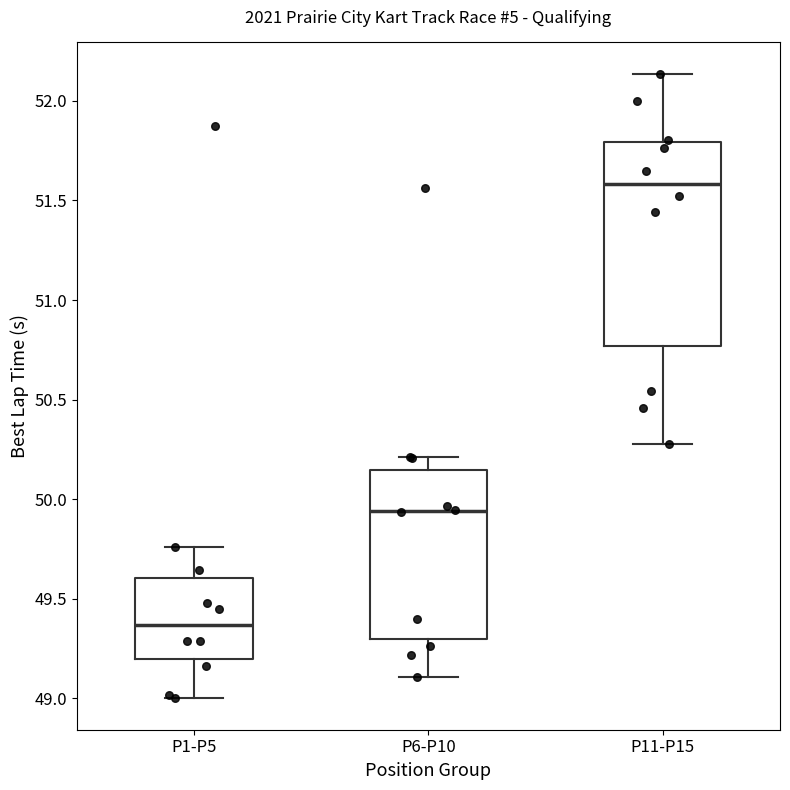

Reading left to right, read every box against the y-axis: the position of its median line, the range the box covers, and the ends of its whiskers. The values are not printed on the chart, so give them approximately, as read against the axis.

P1-P5: median 49.35, box 49.20 to 49.60, whiskers 49.00 to 49.75
P6-P10: median 49.95, box 49.30 to 50.15, whiskers 49.10 to 50.20
P11-P15: median 51.60, box 50.75 to 51.80, whiskers 50.30 to 52.15